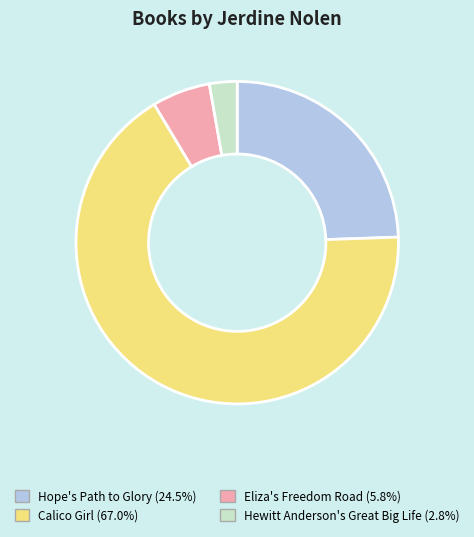

Does Calico Girl account for over 50% of the chart?

Yes